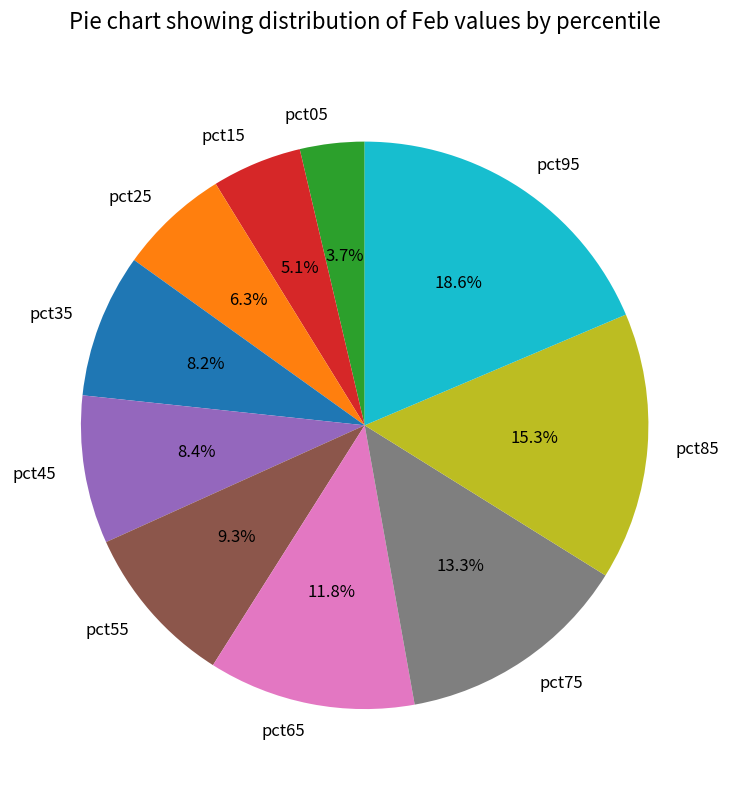

The pct45 slice represents 8% of the pie. True or false?

True